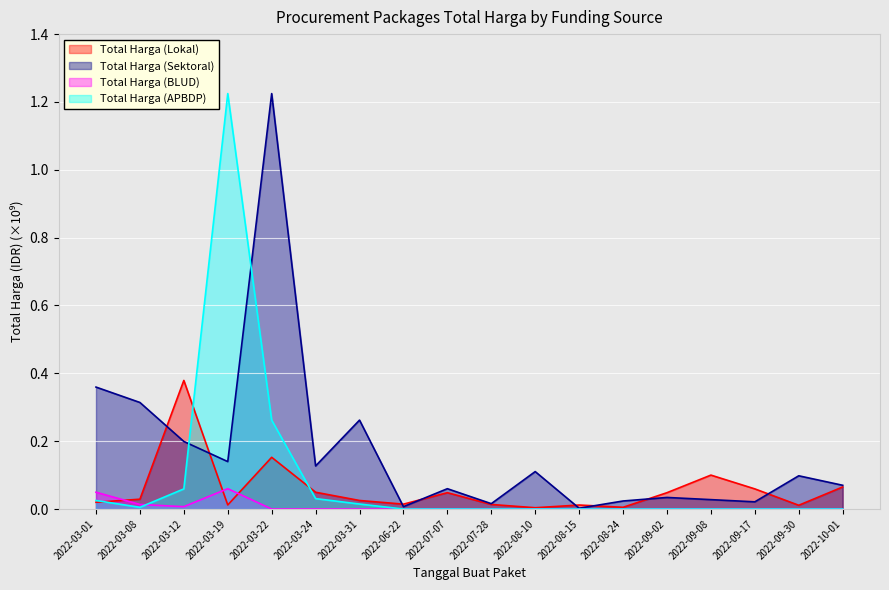

List the labels in order of Total Harga (BLUD) value, smallest first.

2022-03-22, 2022-03-24, 2022-03-31, 2022-06-22, 2022-07-07, 2022-07-28, 2022-08-10, 2022-08-15, 2022-08-24, 2022-09-02, 2022-09-08, 2022-09-17, 2022-09-30, 2022-10-01, 2022-03-12, 2022-03-08, 2022-03-01, 2022-03-19